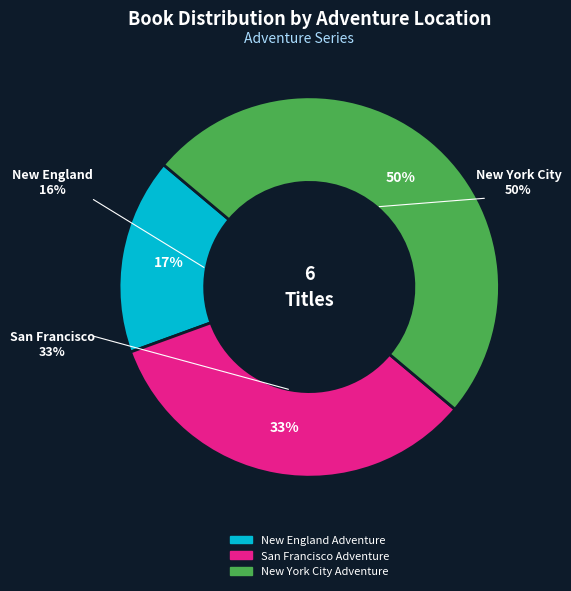

Is the sum of New York City Adventure and San Francisco Adventure greater than half?

Yes